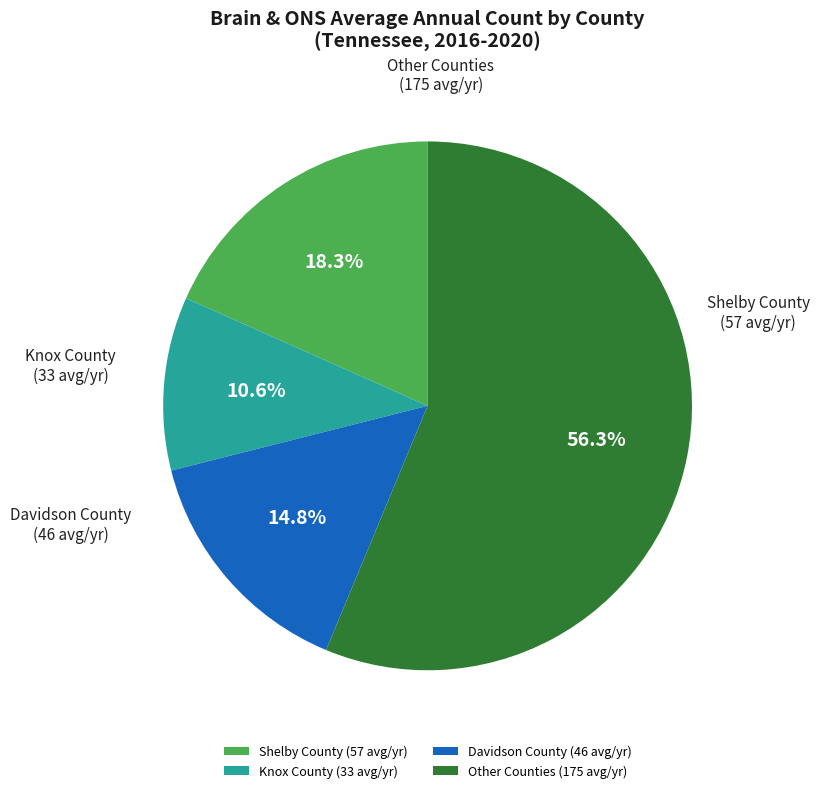

What is the total percentage of Davidson County (46 avg/yr) and Other Counties (175 avg/yr)?

71.1%